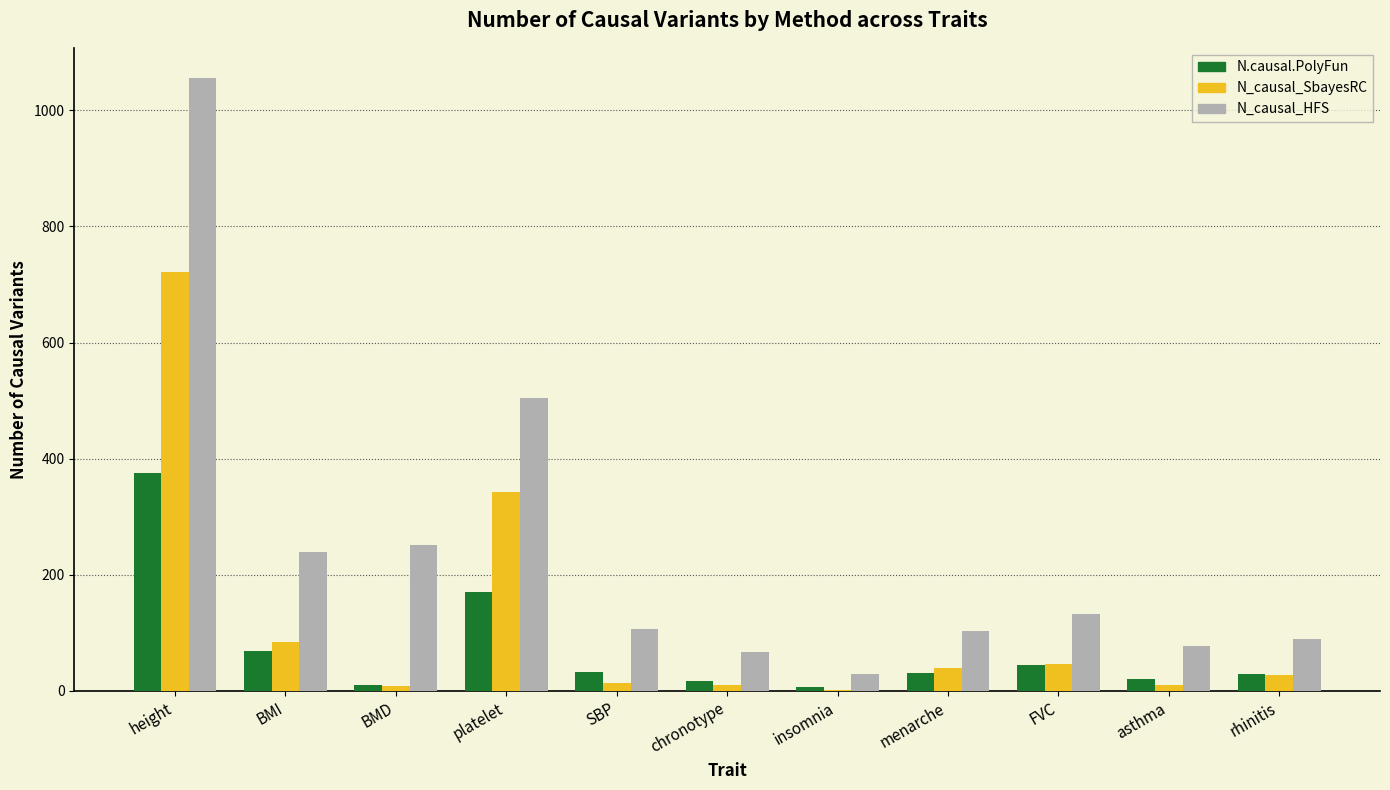

What is the sum of all N_causal_SbayesRC values?

1305